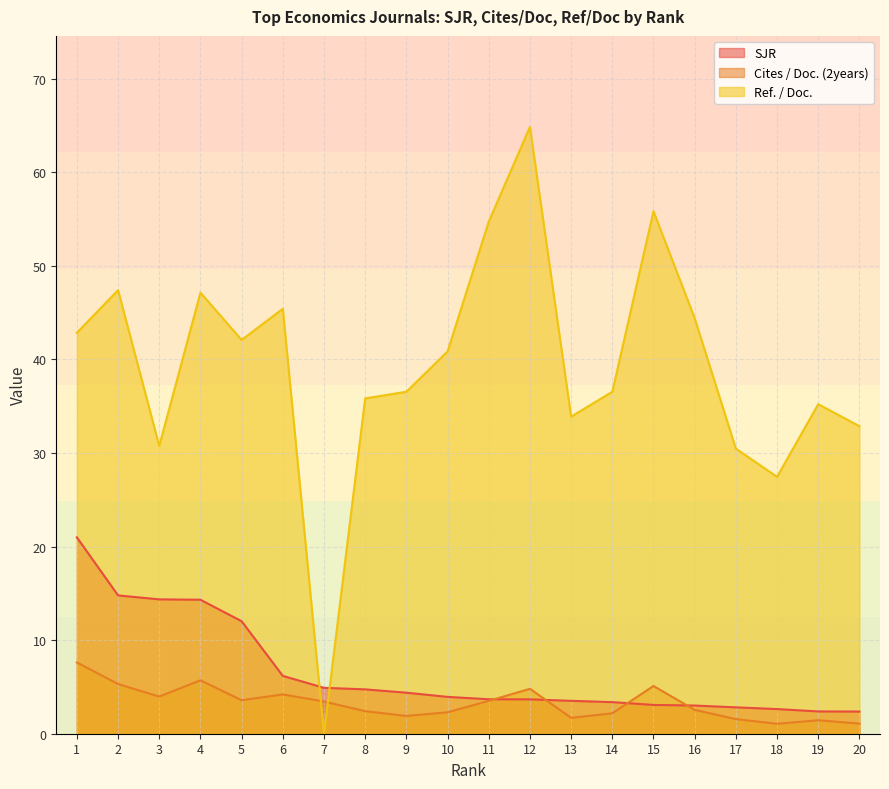

Reading left to right, transcribe all the data shown in this chart.

SJR: 21.0	14.8	14.4	14.3	12.0	6.2	4.9	4.7	4.4	3.9	3.7	3.7	3.5	3.4	3.1	3.0	2.8	2.6	2.4	2.4
Cites / Doc. (2years): 7.6	5.3	4.0	5.7	3.6	4.2	3.4	2.4	1.9	2.3	3.5	4.8	1.7	2.2	5.1	2.5	1.6	1.1	1.4	1.1
Ref. / Doc.: 42.8	47.4	30.8	47.1	42.1	45.4	0.0	35.8	36.5	40.9	54.7	64.8	33.9	36.5	55.8	44.4	30.5	27.4	35.2	32.9